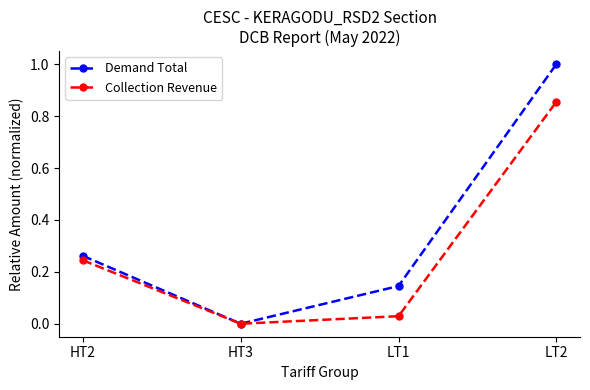

Rank the categories by Demand Total value from lowest to highest.

HT3, LT1, HT2, LT2